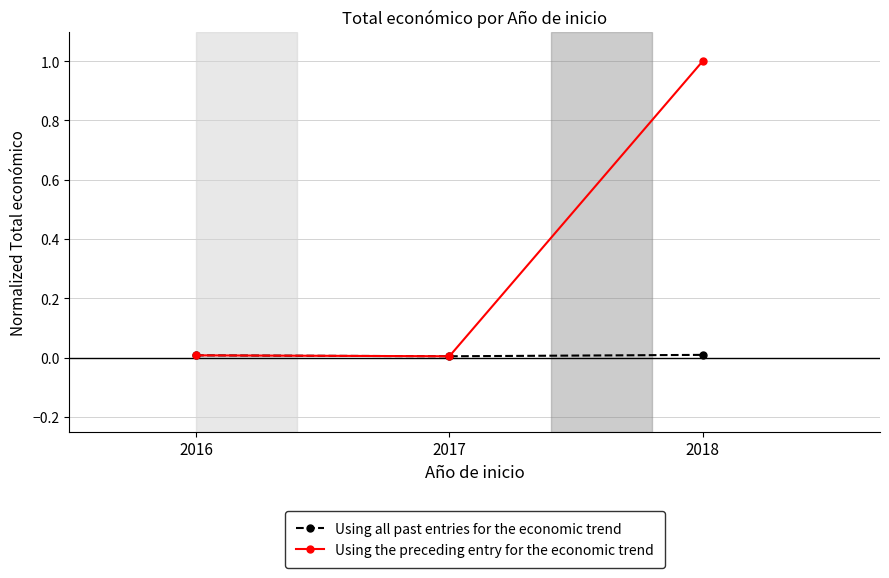

True or false: Using the preceding entry for the economic trend has a value of 1.0 at 2018.

True